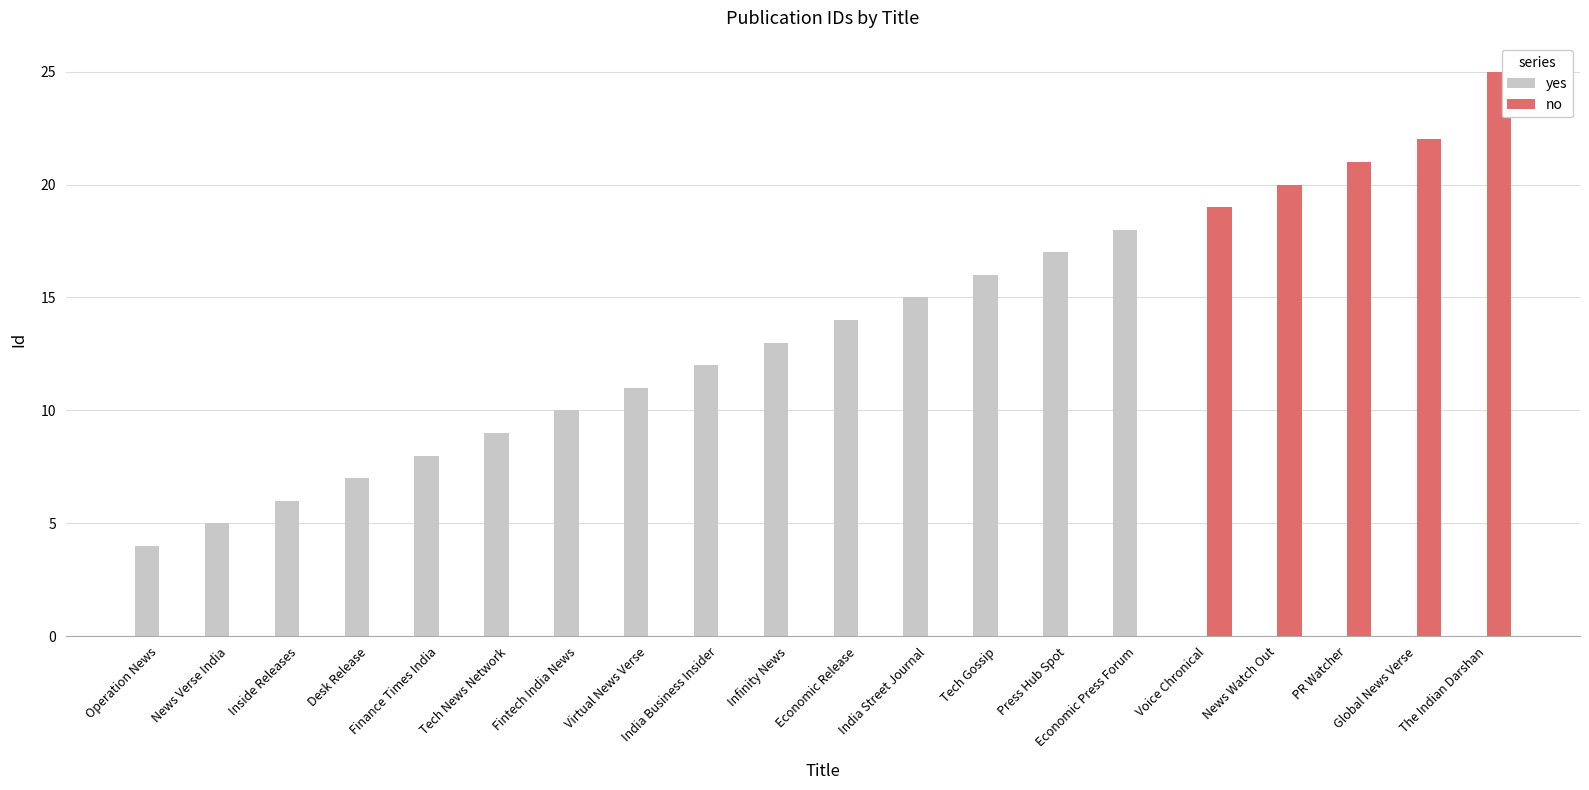

What is the sum of all no values?

107